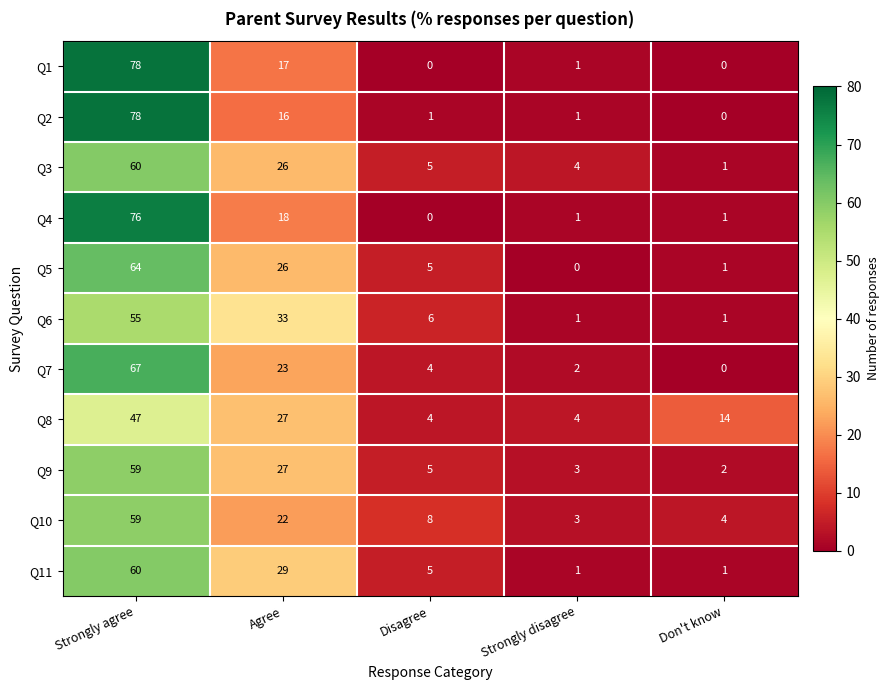

What is the approximate value of Q11 at Disagree, to the nearest 5?

5